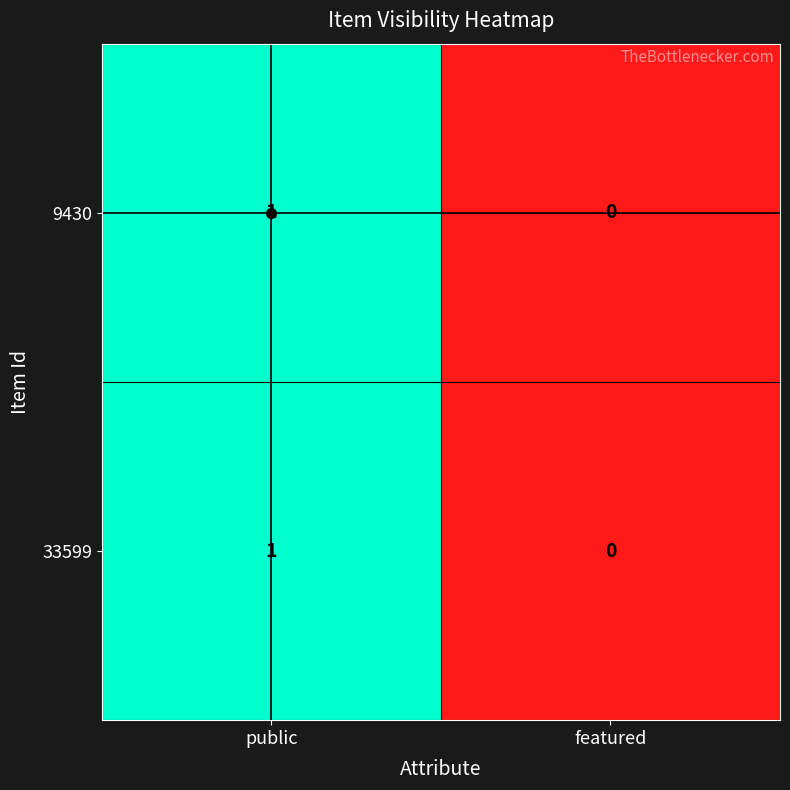

The 9430 series shows 1 at featured. True or false?

False